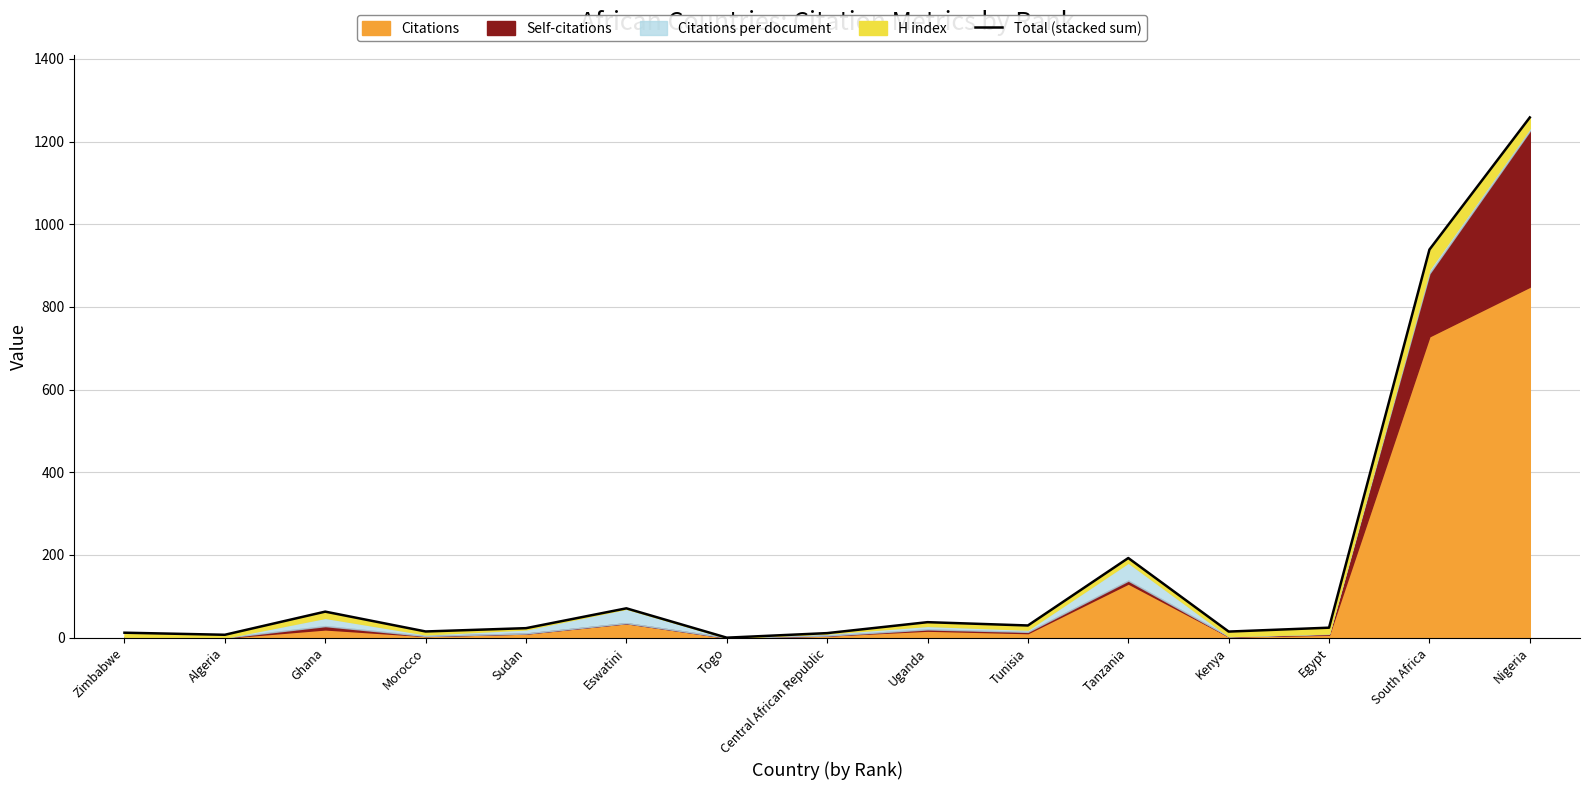

How many interior local peaks (higher than both neighbors) does the data have?

4